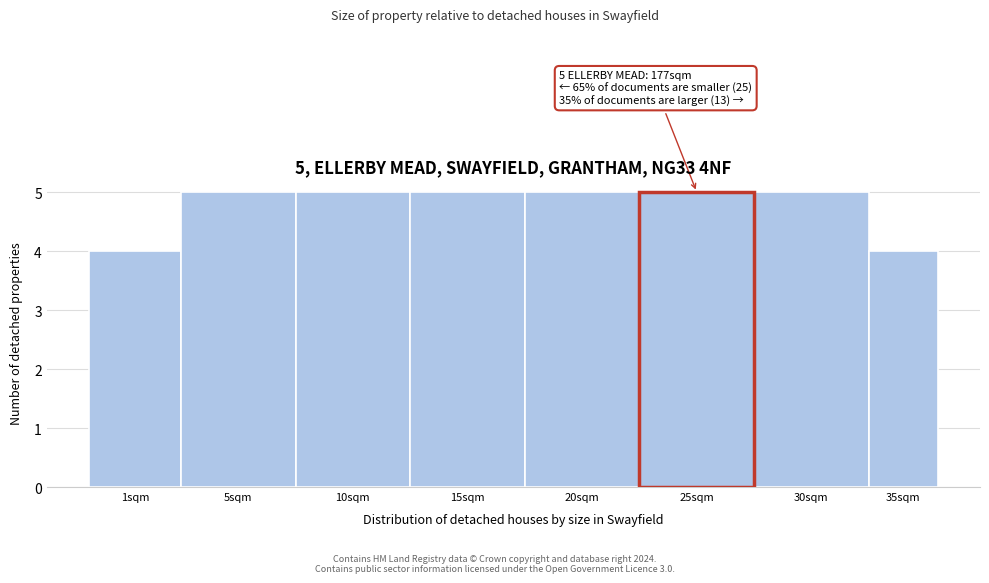

Reading left to right, extract all data points from this chart.

4	5	5	5	5	5	5	4